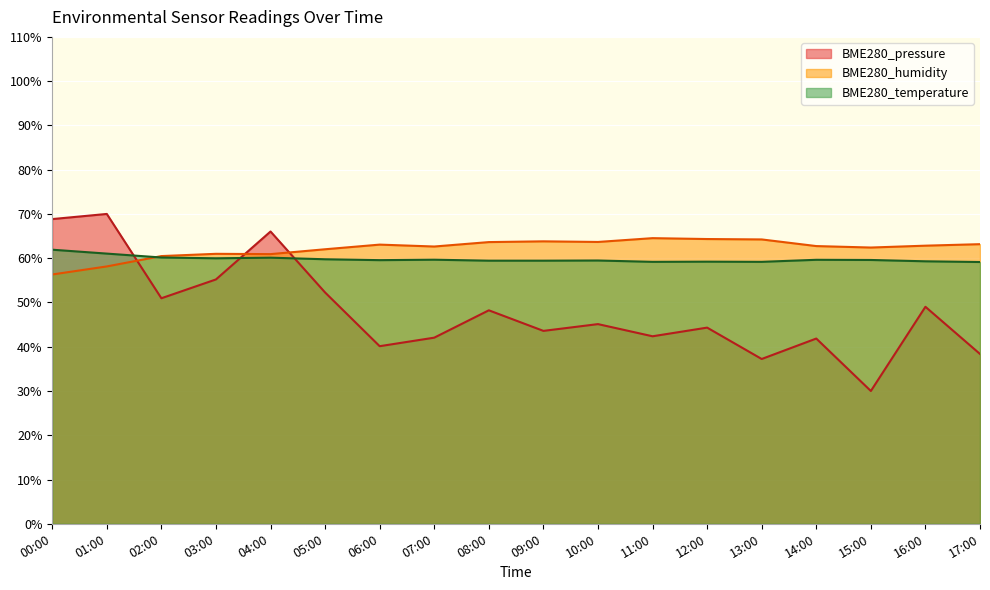

What is the label of the 10th point from the left?

09:00